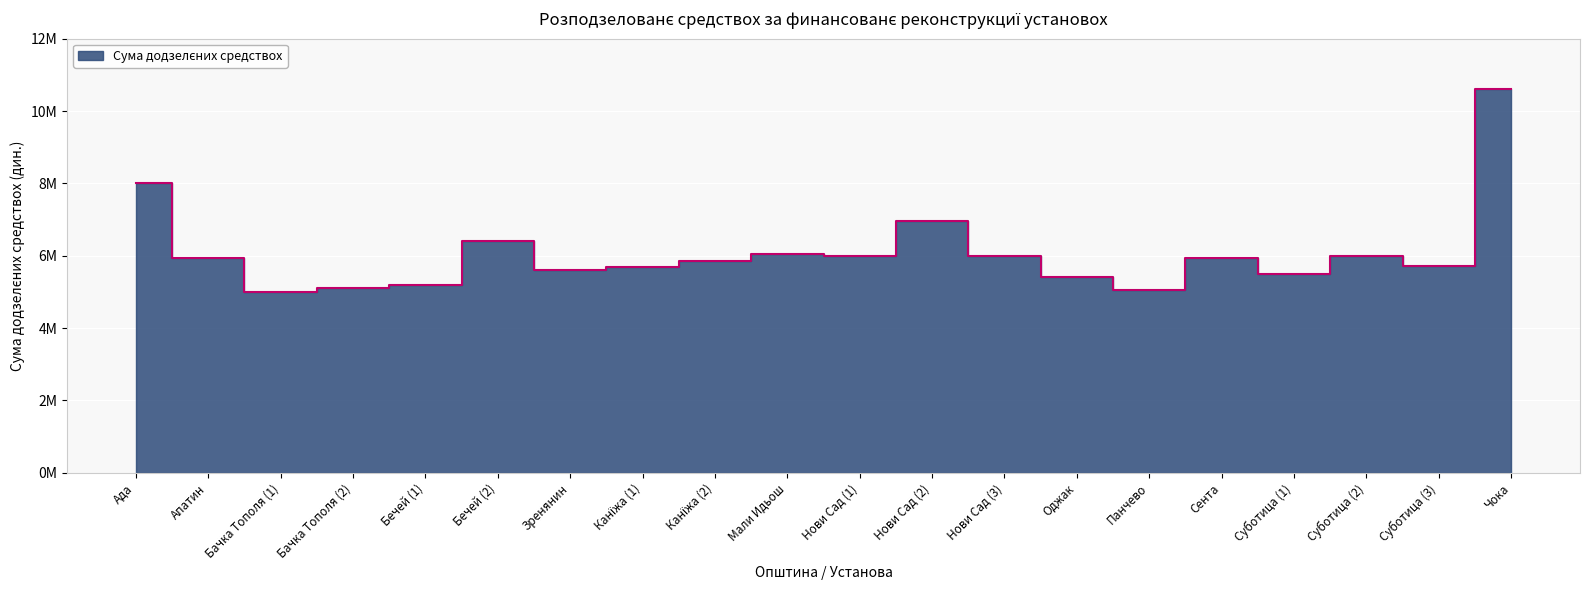

The value at Ада is 8000000. True or false?

True